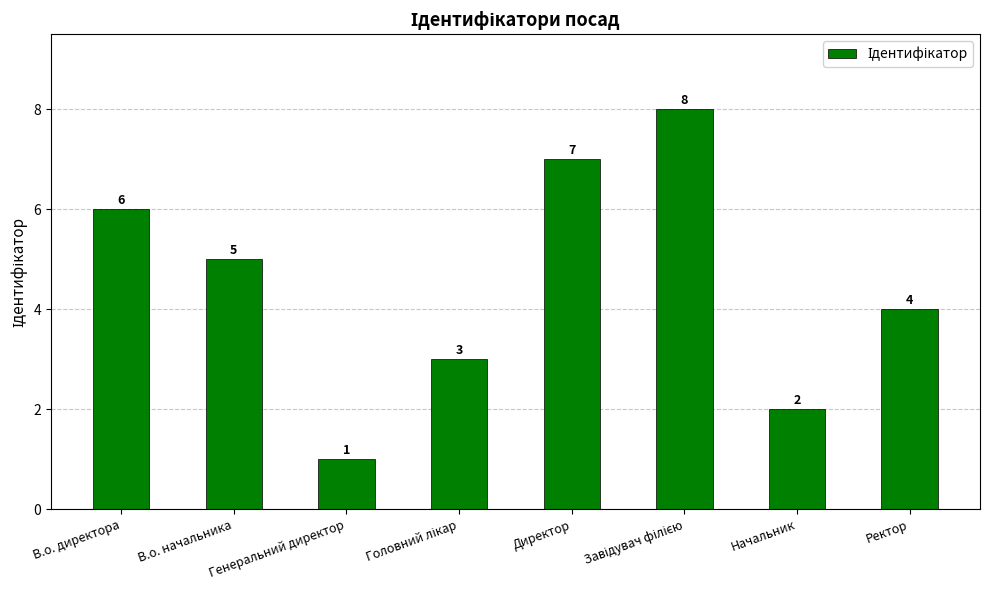

At which category does the chart reach its minimum across all series?

Генеральний директор